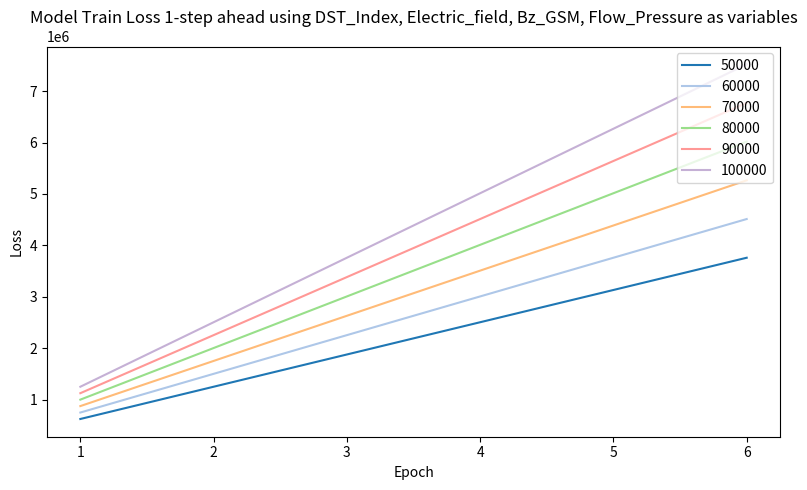

What is the difference between the 100000 values at 4 and 3?

1253700